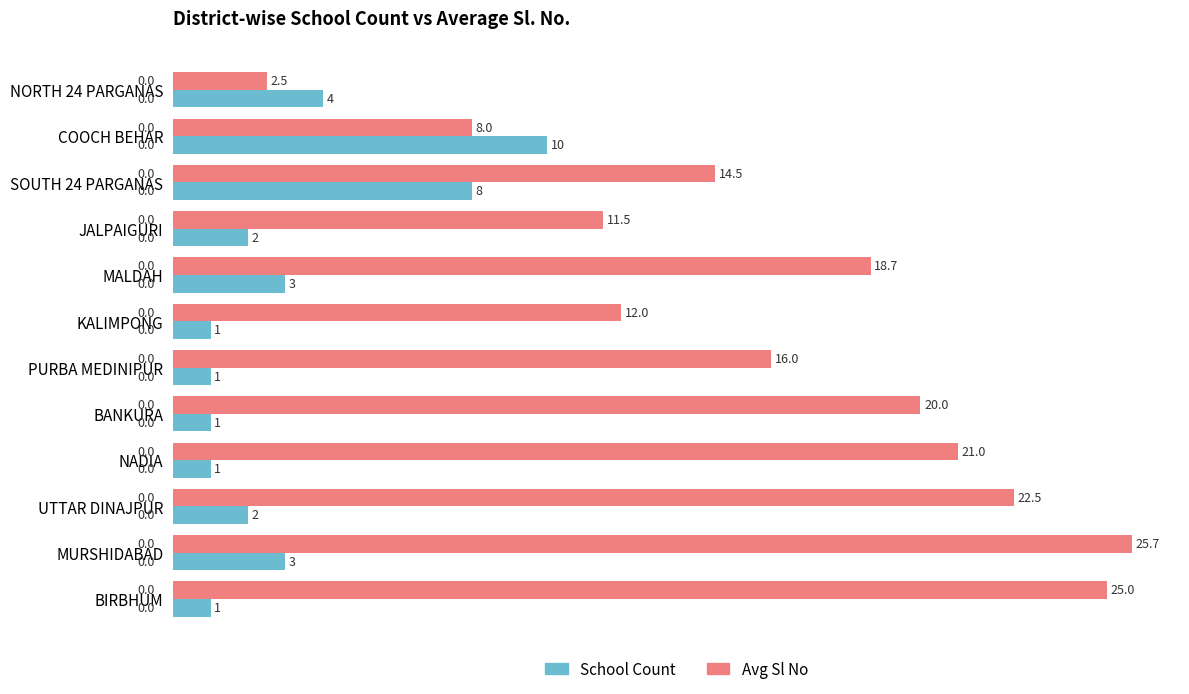

Is it true that School Count equals 1.1 at JALPAIGURI?

False